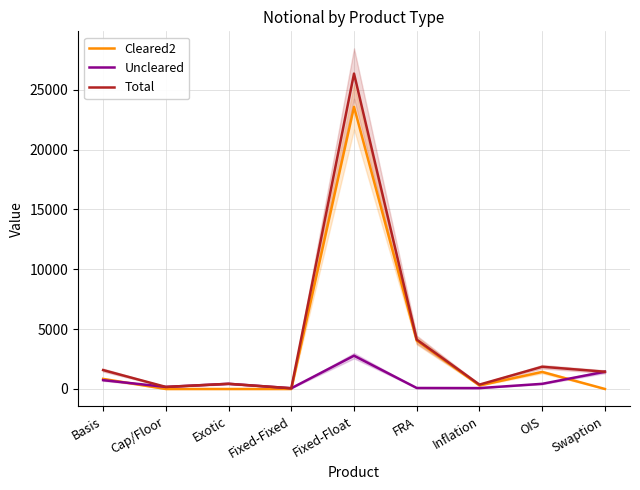

Which has a higher value, Fixed-Fixed or Swaption?

Swaption